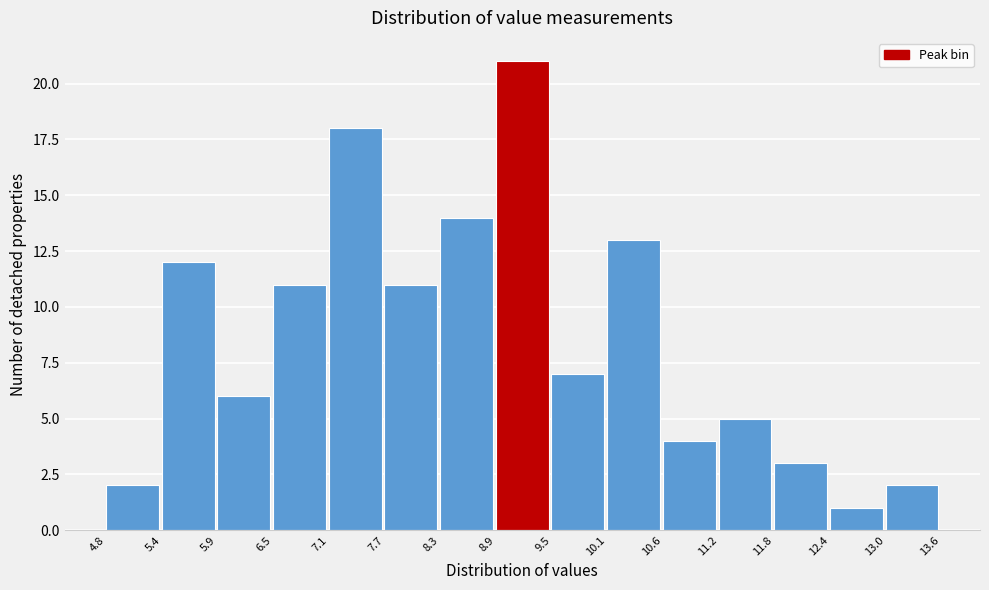

Which range on the x-axis has the tallest bar?

8.9 to 9.5